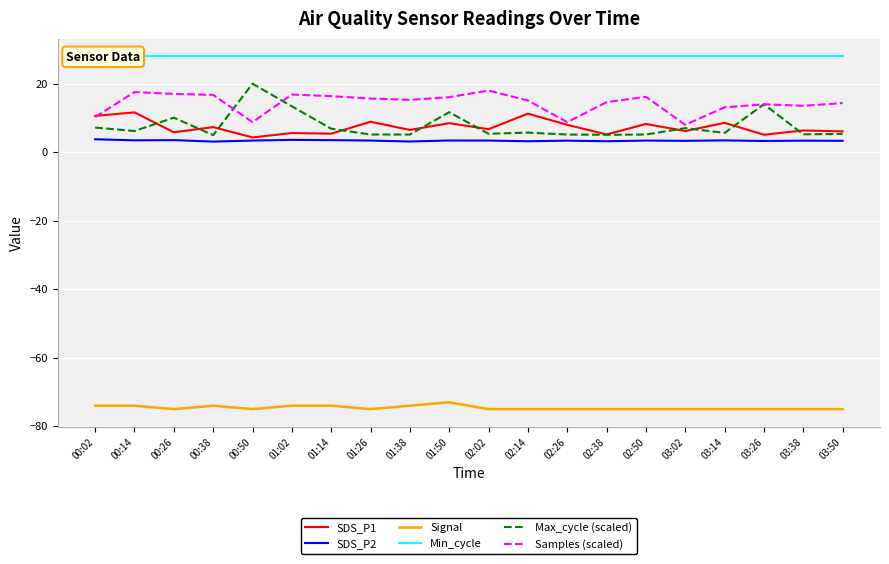

What are all the series names shown in the legend?

SDS_P1, SDS_P2, Signal, Min_cycle, Max_cycle (scaled), Samples (scaled)